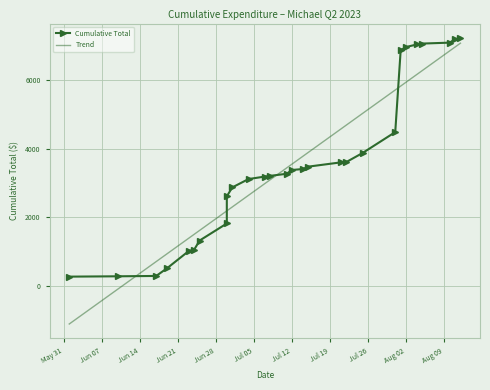

True or false: Trend has more than 1 interior local peaks.

False